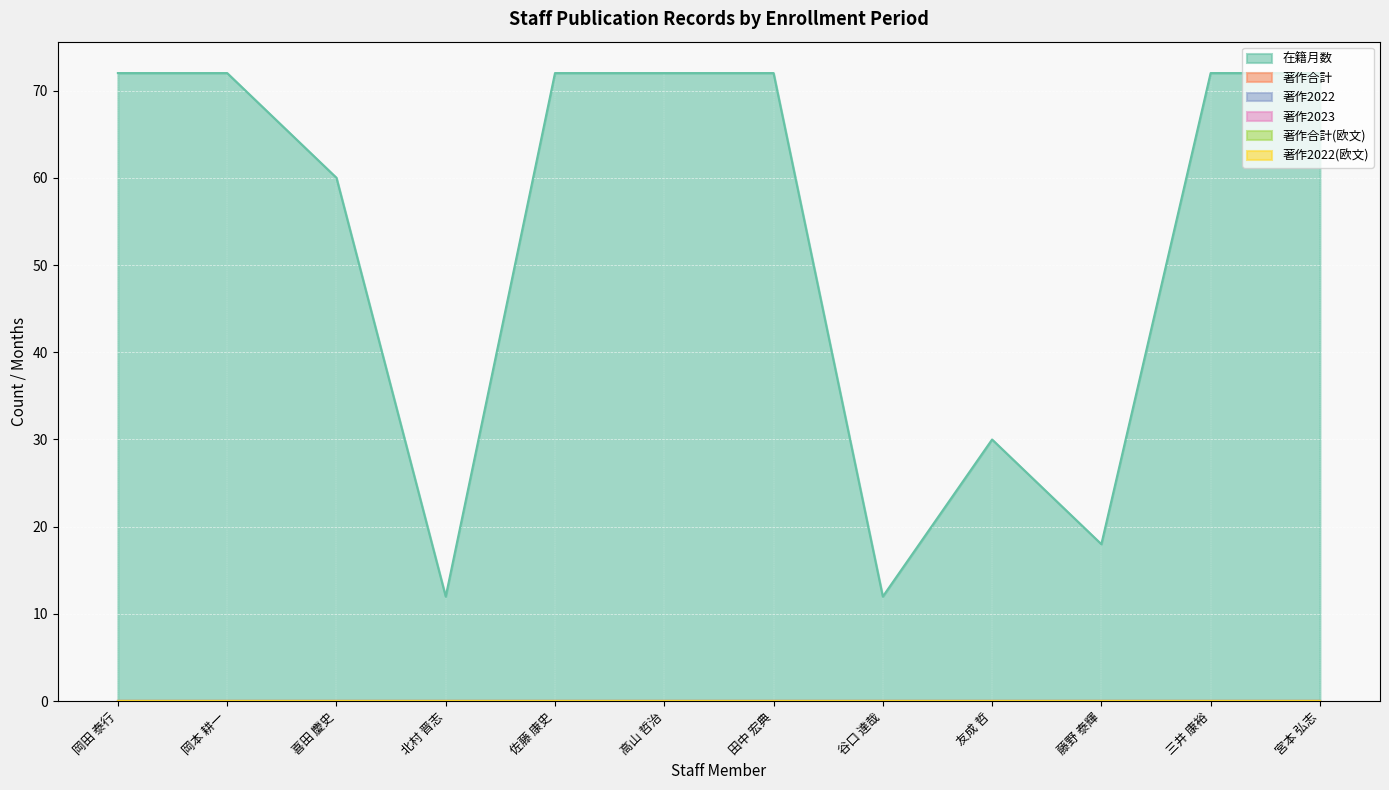

What is the label of the 8th point from the left?

谷口 達哉